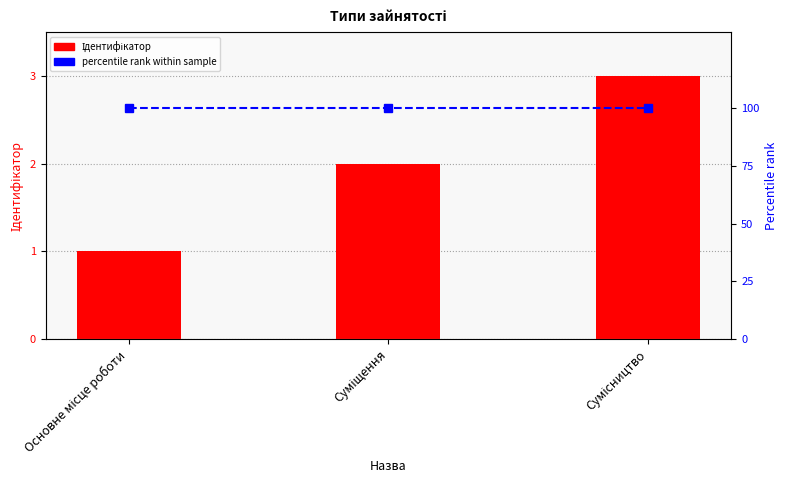

Where is percentile rank nearest to the value 100?

Основне місце роботи